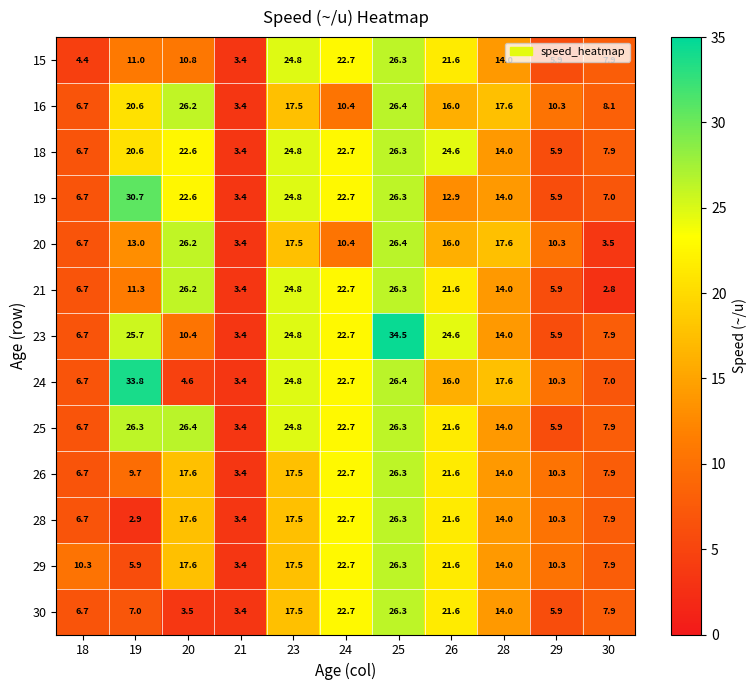

What is the difference between the highest and lowest values at 26?

11.7